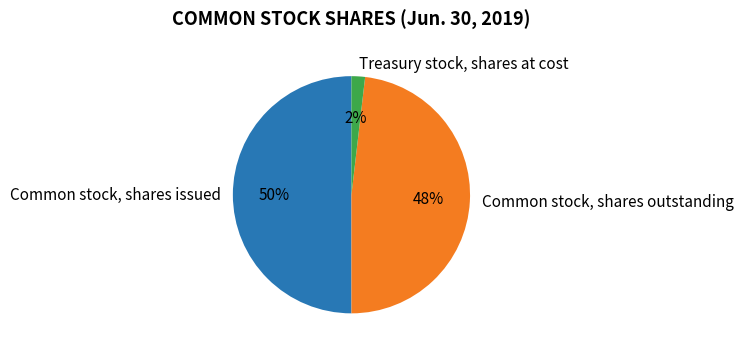

Which slice is the smallest?

Treasury stock, shares at cost